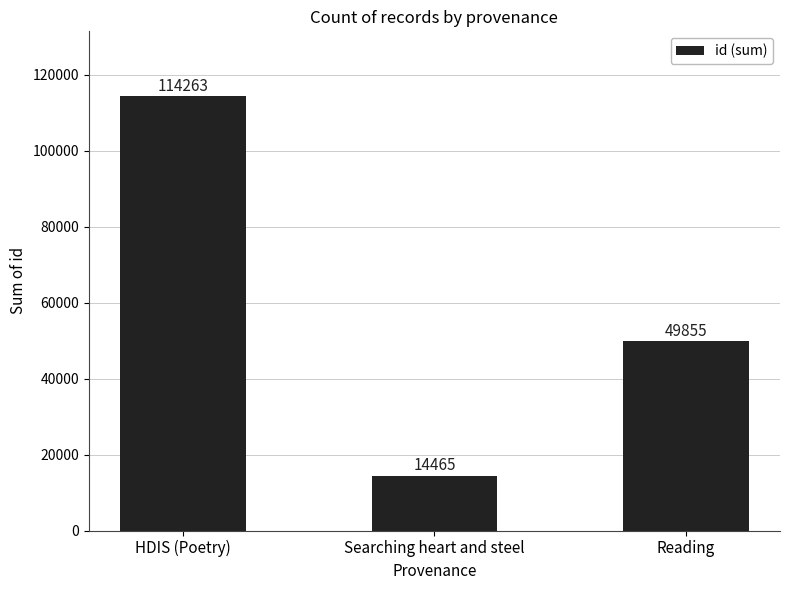

What is the ratio of the value at Searching heart and steel to the value at HDIS (Poetry)?

0.1